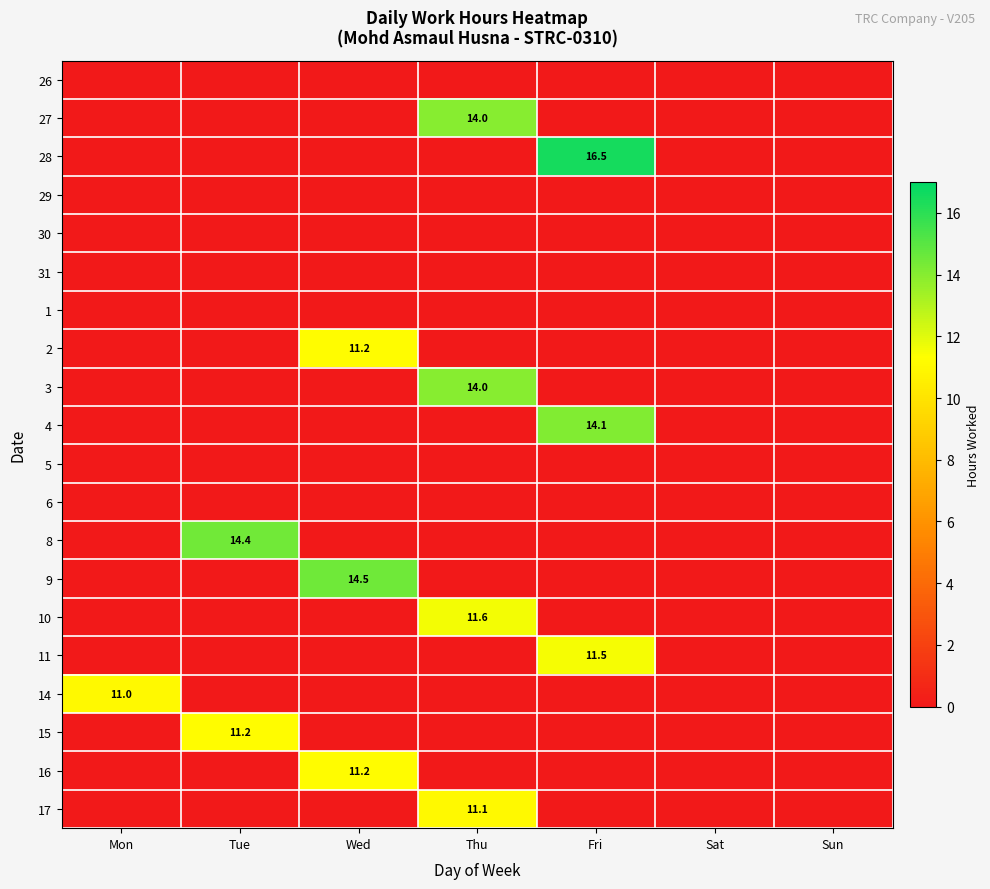

List the labels in order of 16 value, smallest first.

Mon, Tue, Thu, Fri, Sat, Sun, Wed